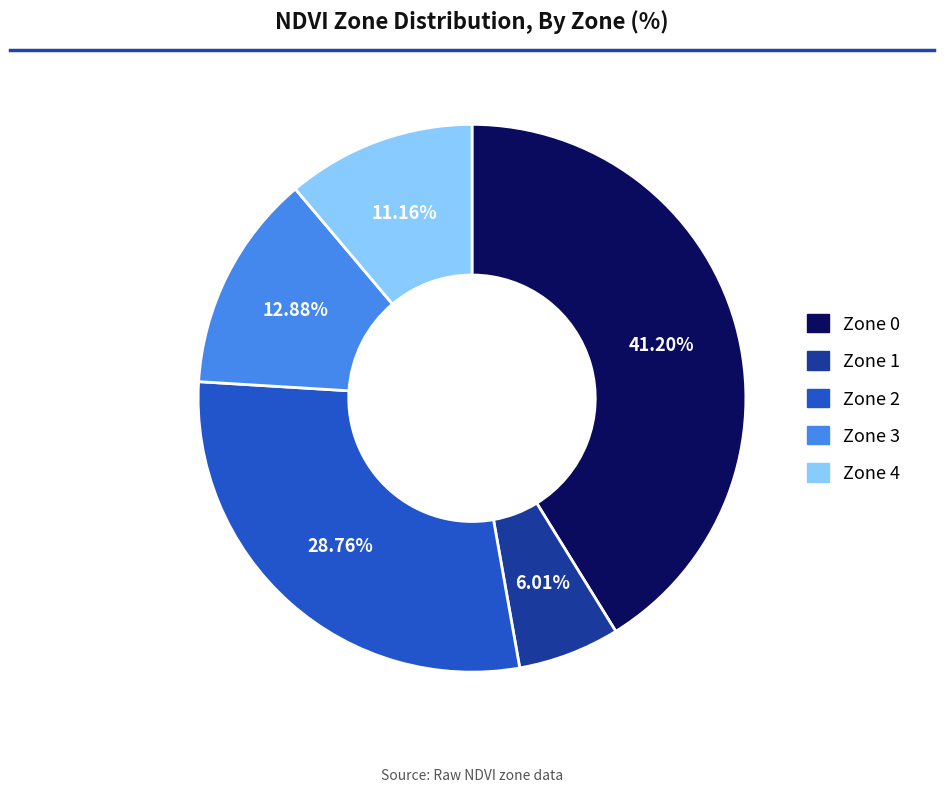

How many slices are in this pie chart?

5